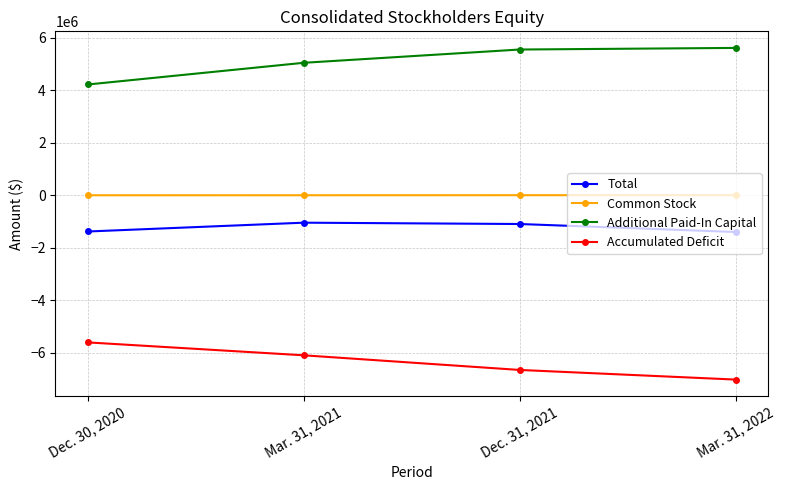

Is the value of Total at Mar. 31, 2022 greater than the value of Common Stock at Dec. 31, 2021?

No